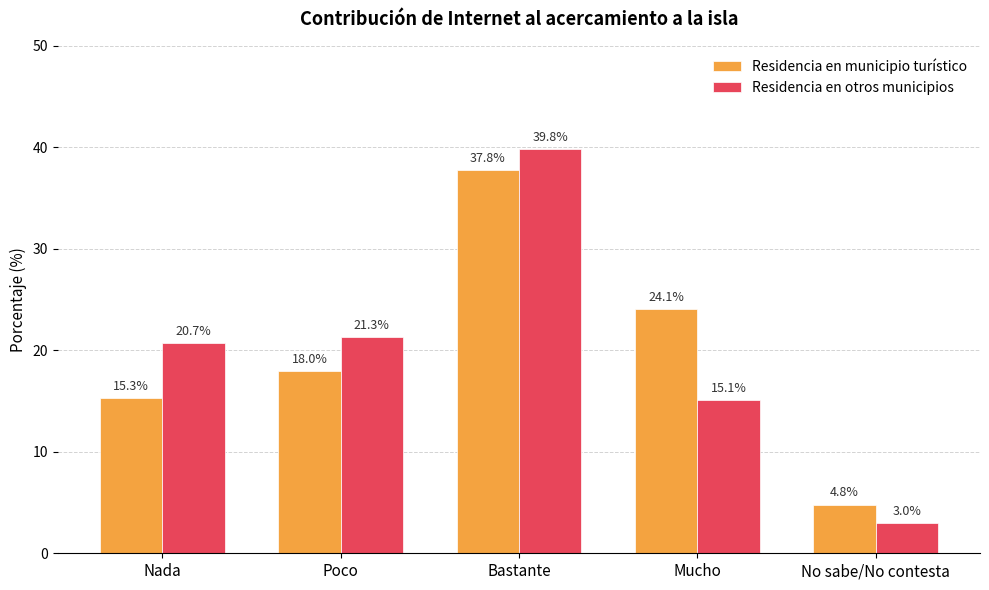

What is the highest value of the Residencia en otros municipios series?

39.8